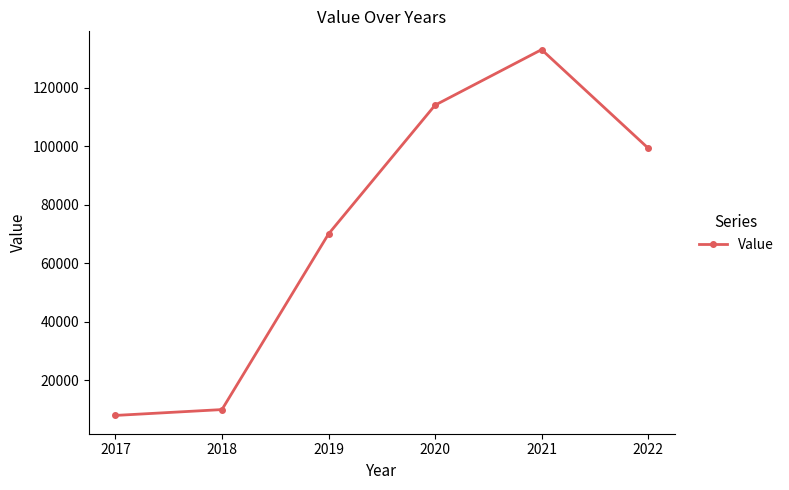

Rank the categories by value from highest to lowest.

2021, 2020, 2022, 2019, 2018, 2017